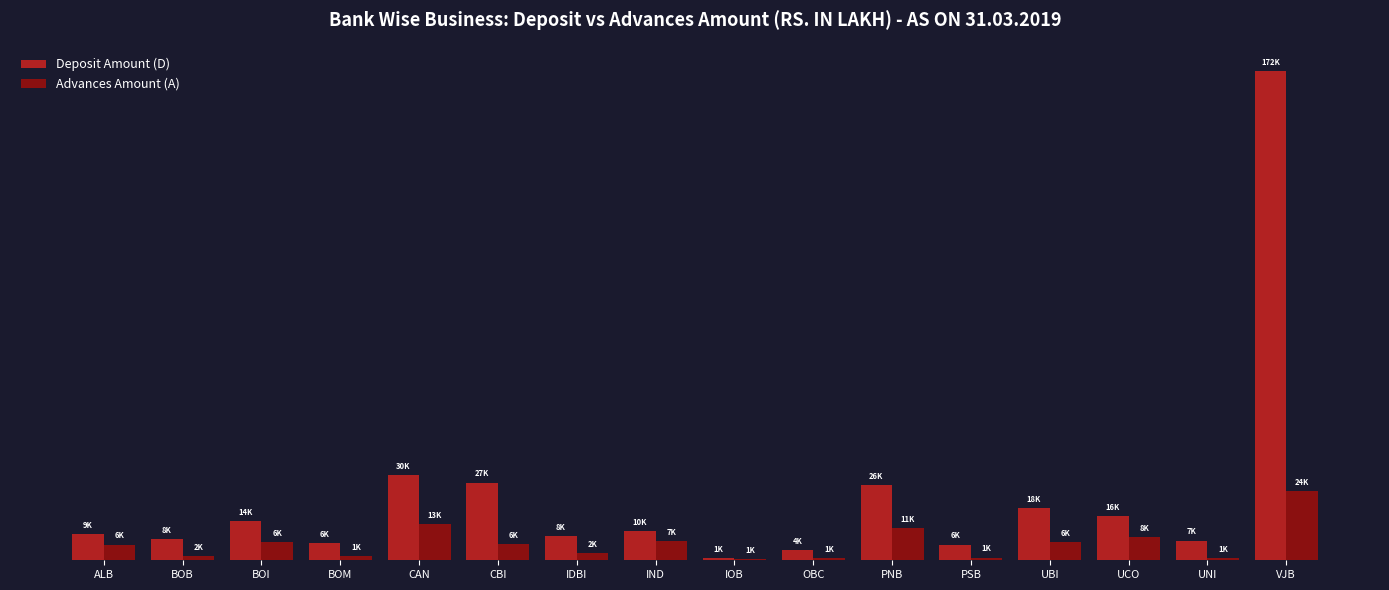

What is the difference between the Advances Amount (A) values at PSB and IOB?

436.9